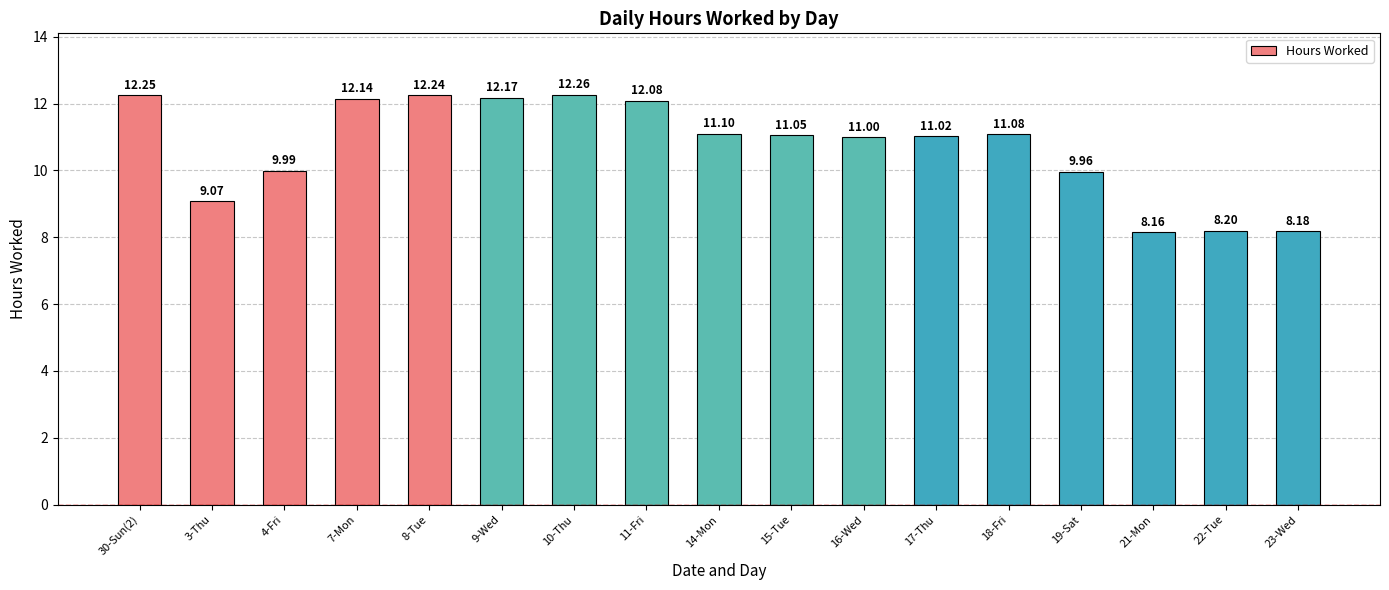

The value at 4-Fri is 10.0. True or false?

True